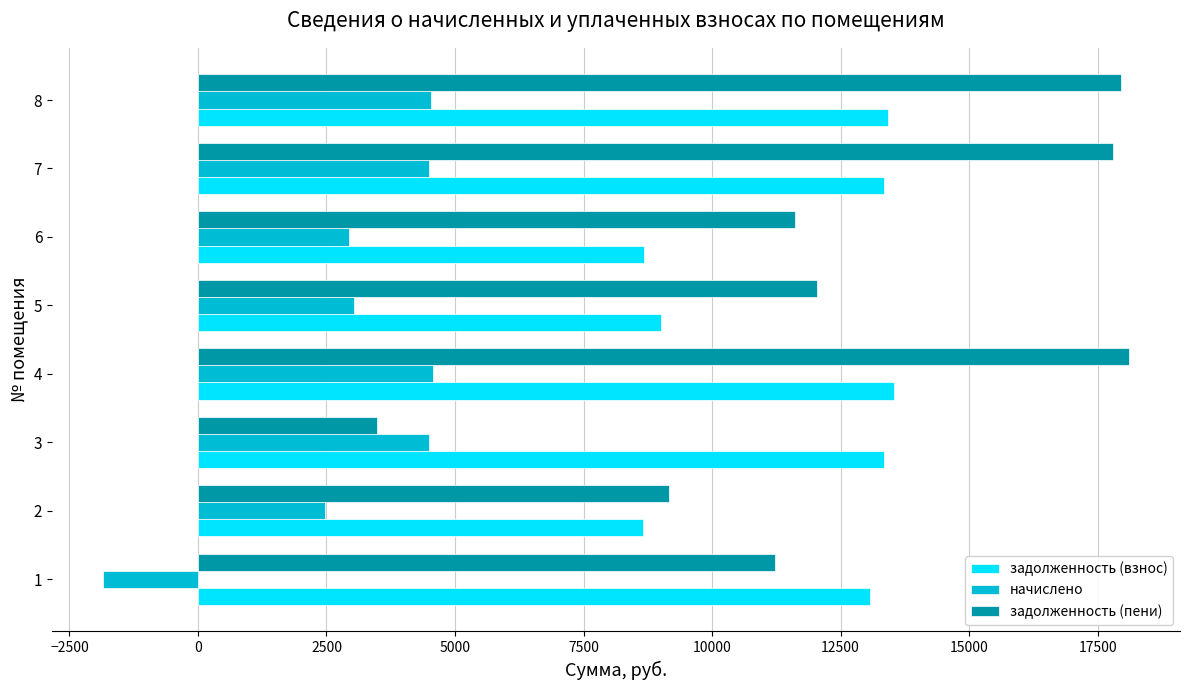

What is the approximate value of задолженность (пени) at 7?

17797.6